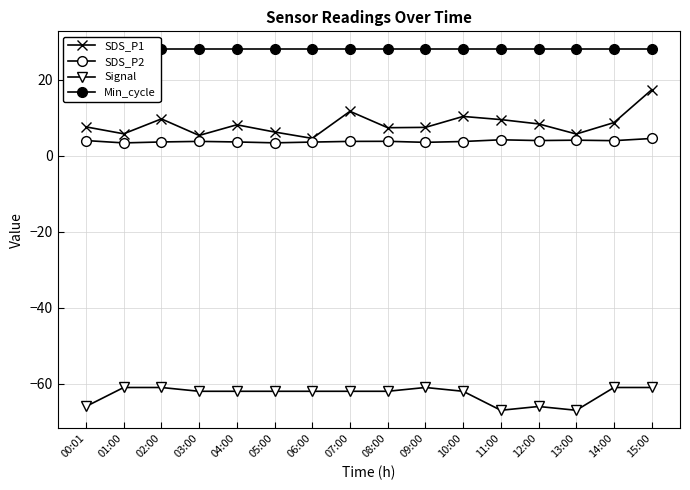

Is it true that Min_cycle equals 7.2 at 04:00?

False